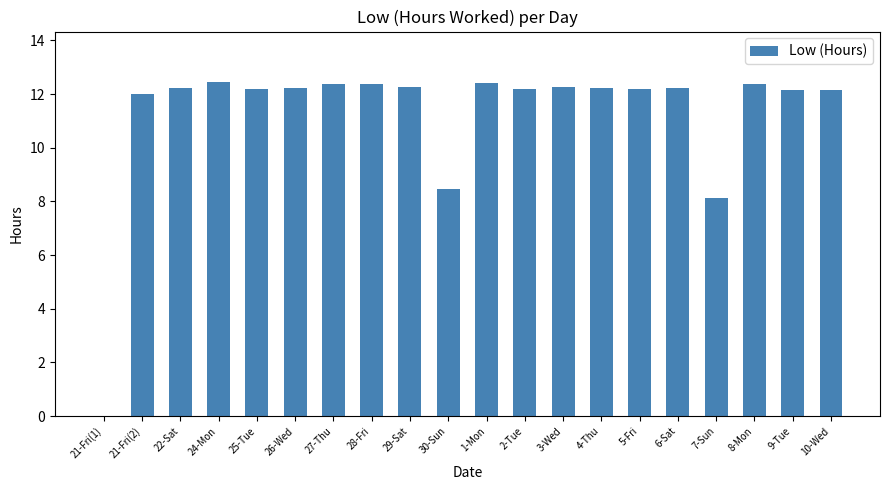

Read the value at 6-Sat.

12.2